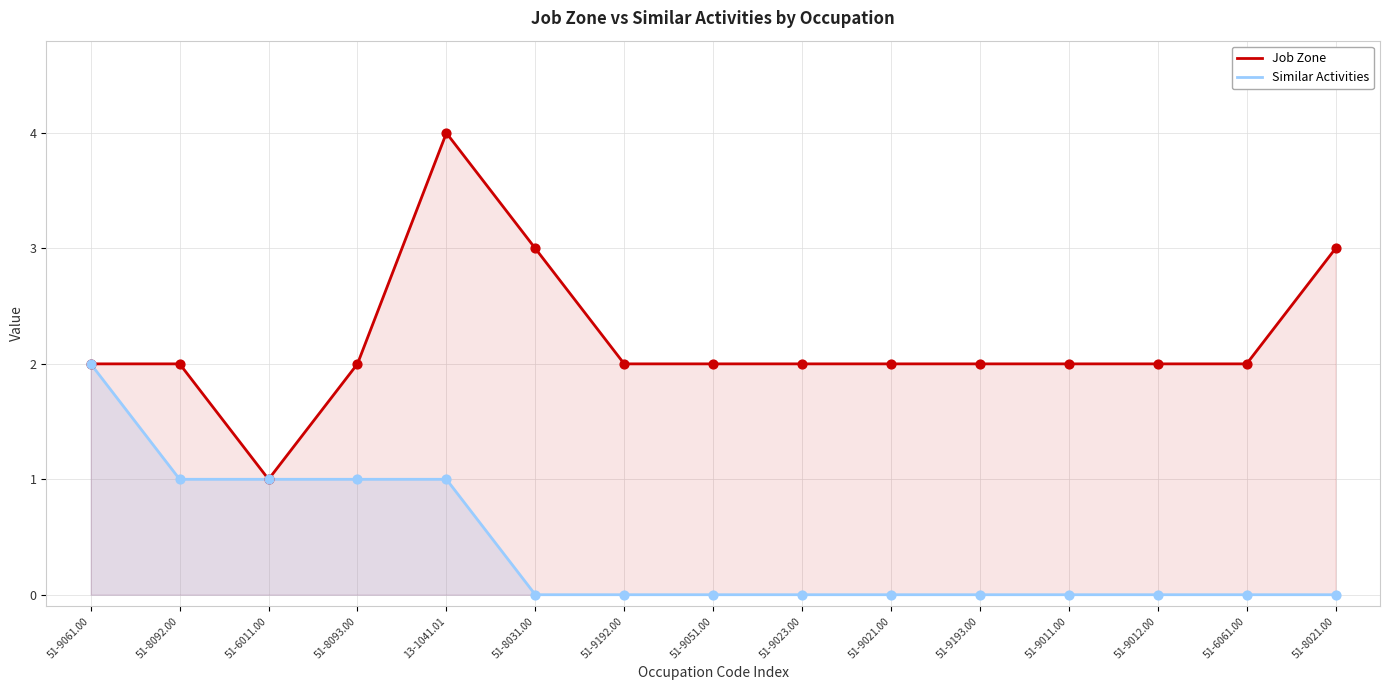

At which category is the sum across all series the highest?

13-1041.01